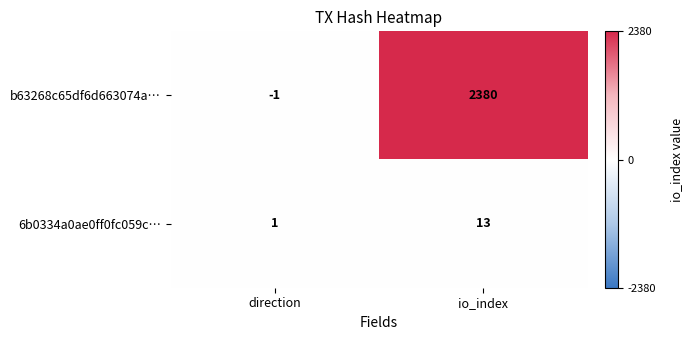

Which series changed the most between direction and io_index?

b63268c65df6d663074a…